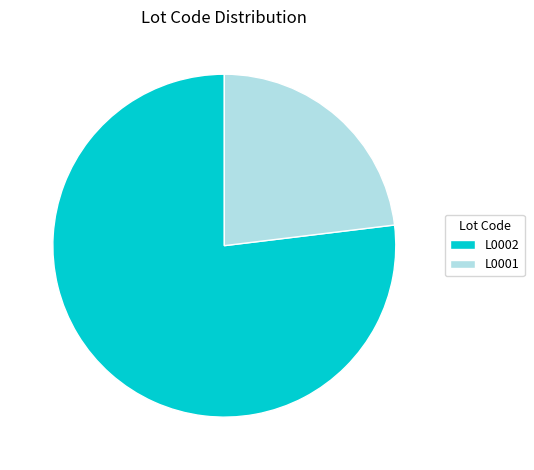

Count the number of slices in the pie.

2